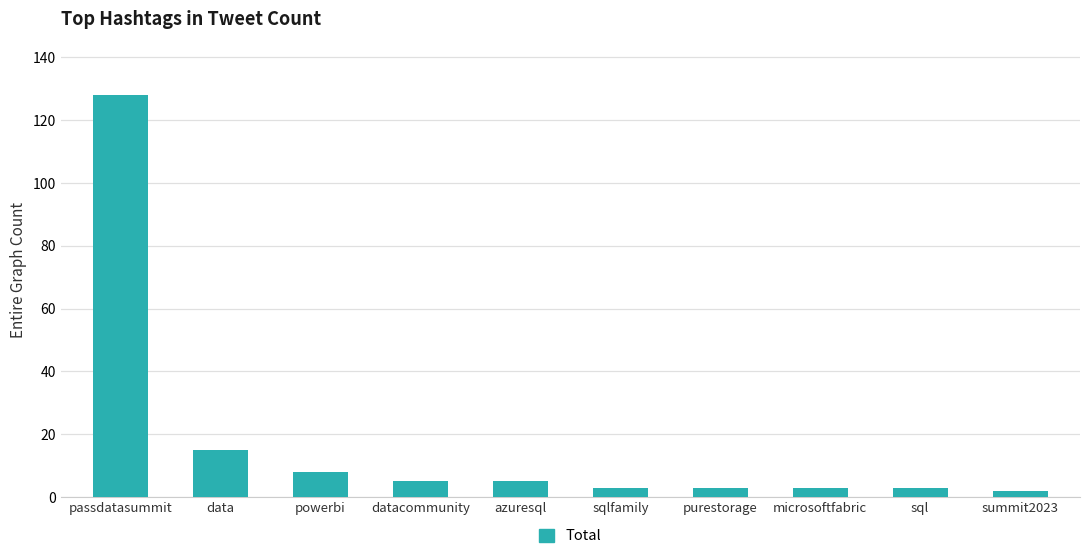

What is the label of the 7th bar from the right?

datacommunity